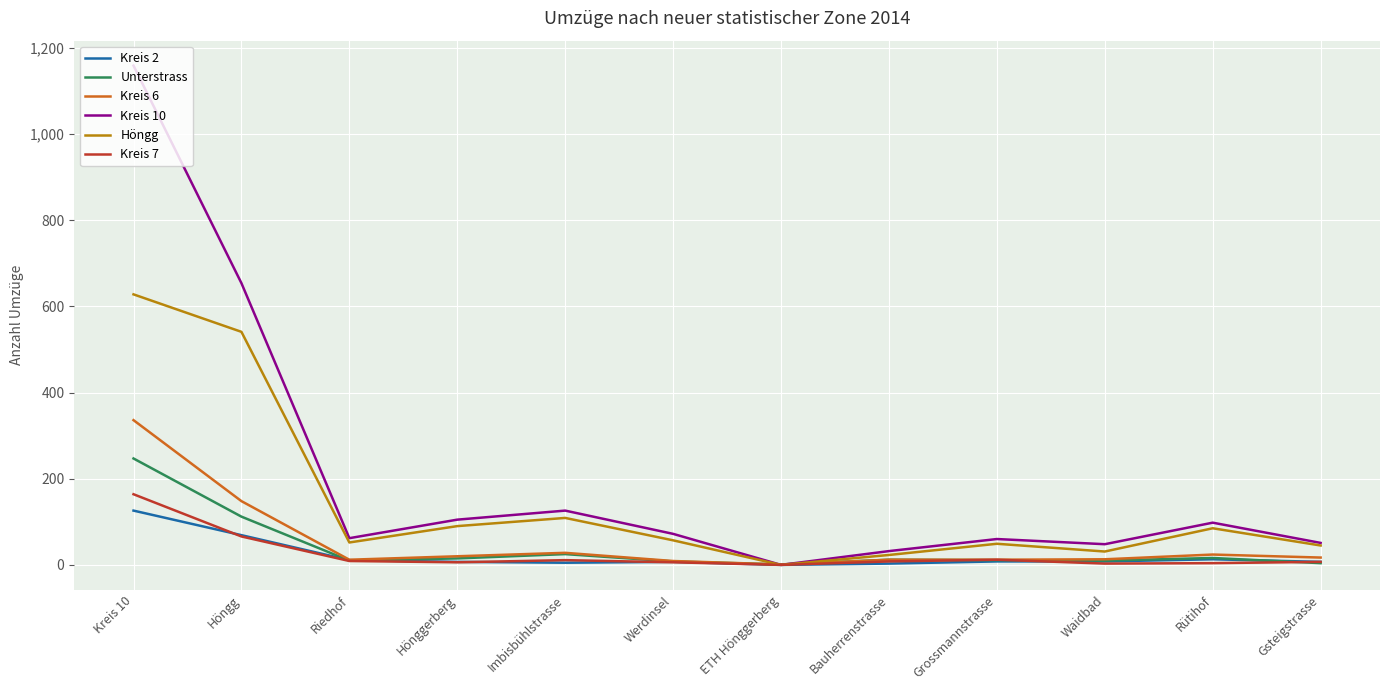

What is the total value across all series at Höngg?

1590